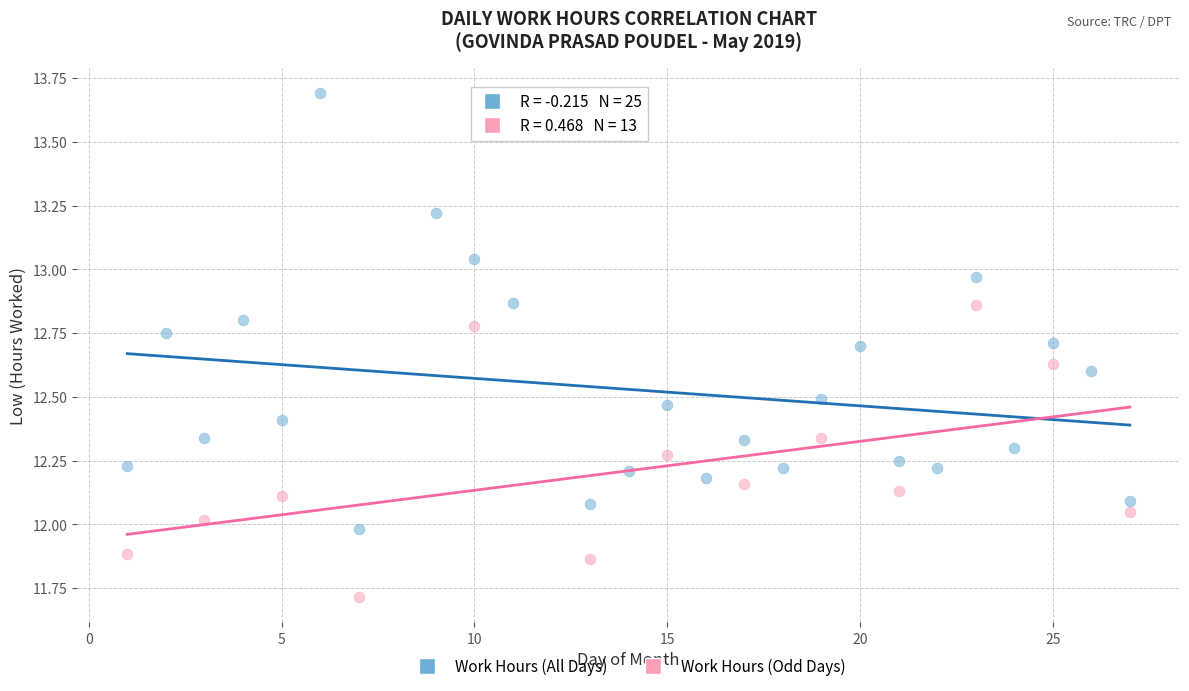

Which series has the widest spread of Y values?

Work Hours (All Days)